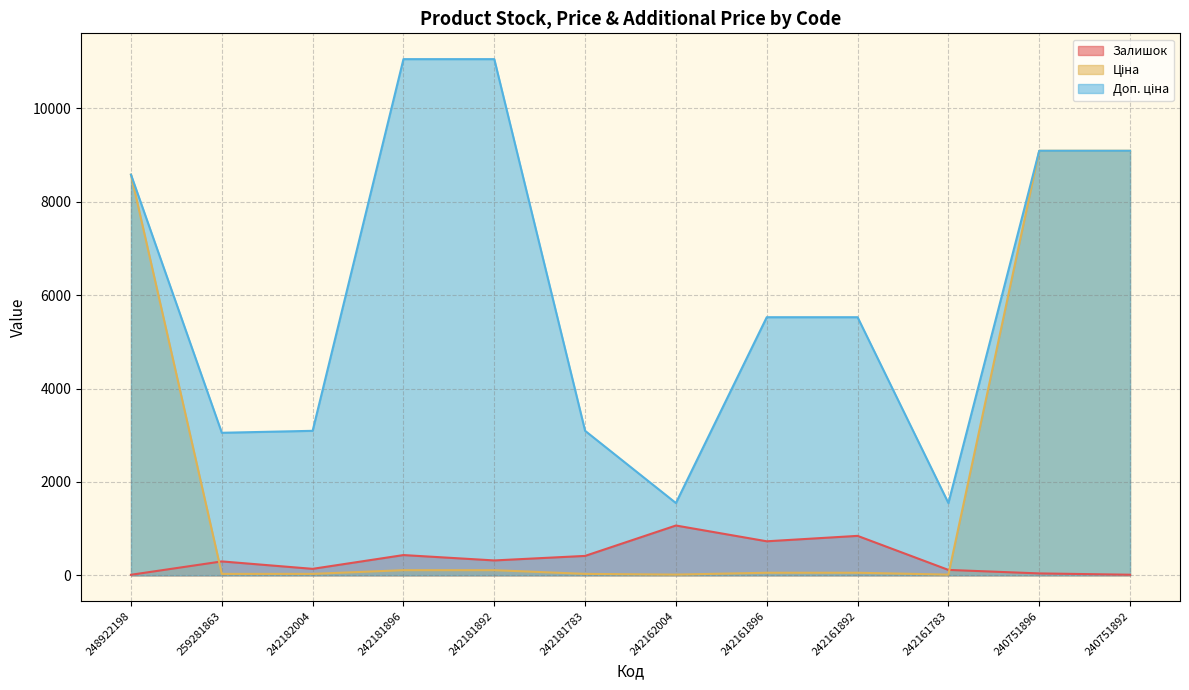

At which category does Ціна reach its first local valley?

259281863